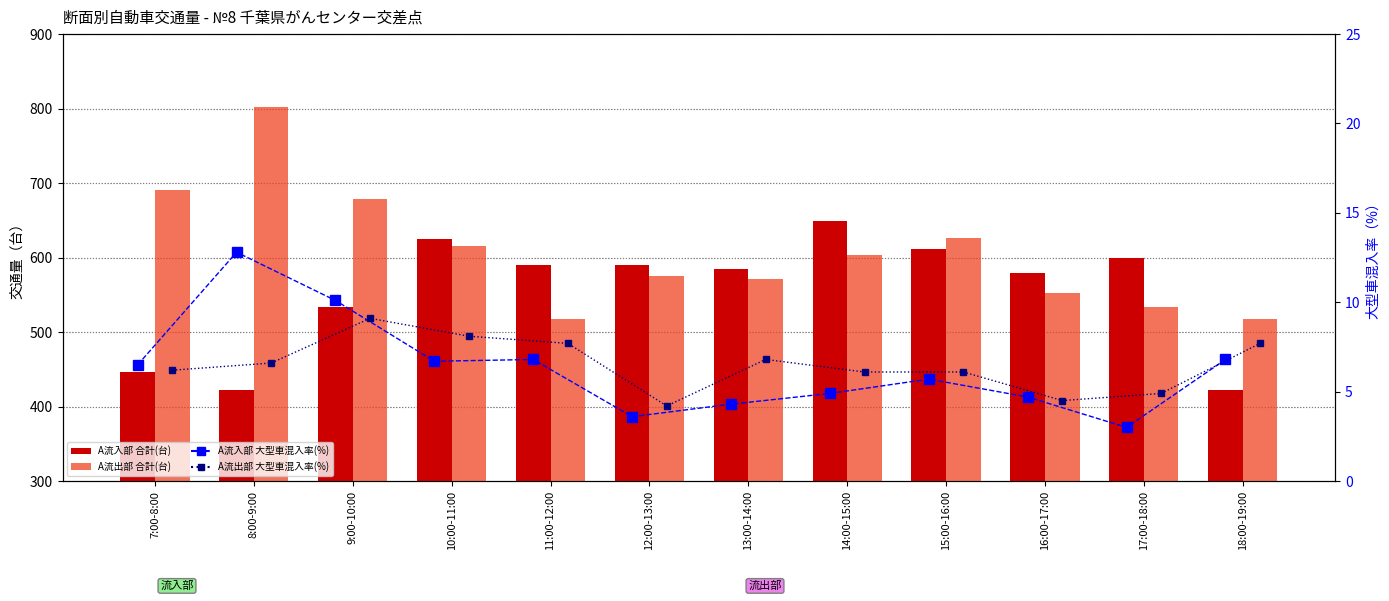

List the labels in order of A流出部 大型車混入率(%) value, smallest first.

12:00-13:00, 16:00-17:00, 17:00-18:00, 14:00-15:00, 15:00-16:00, 7:00-8:00, 8:00-9:00, 13:00-14:00, 11:00-12:00, 18:00-19:00, 10:00-11:00, 9:00-10:00